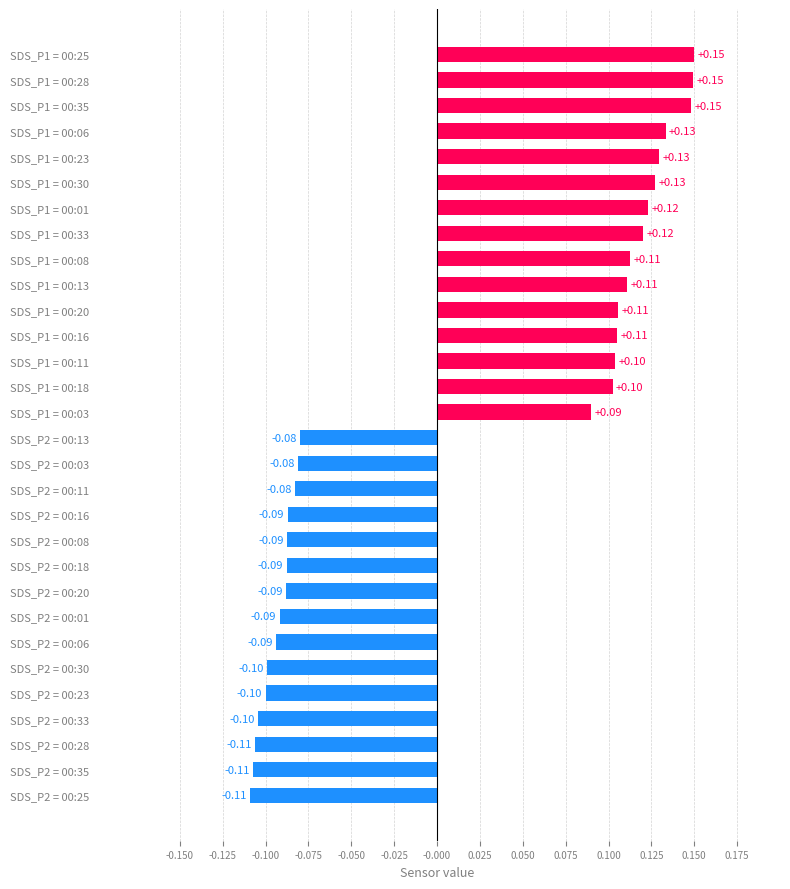

Between SDS_P1 = 00:13 and SDS_P2 = 00:13, which is larger?

SDS_P1 = 00:13